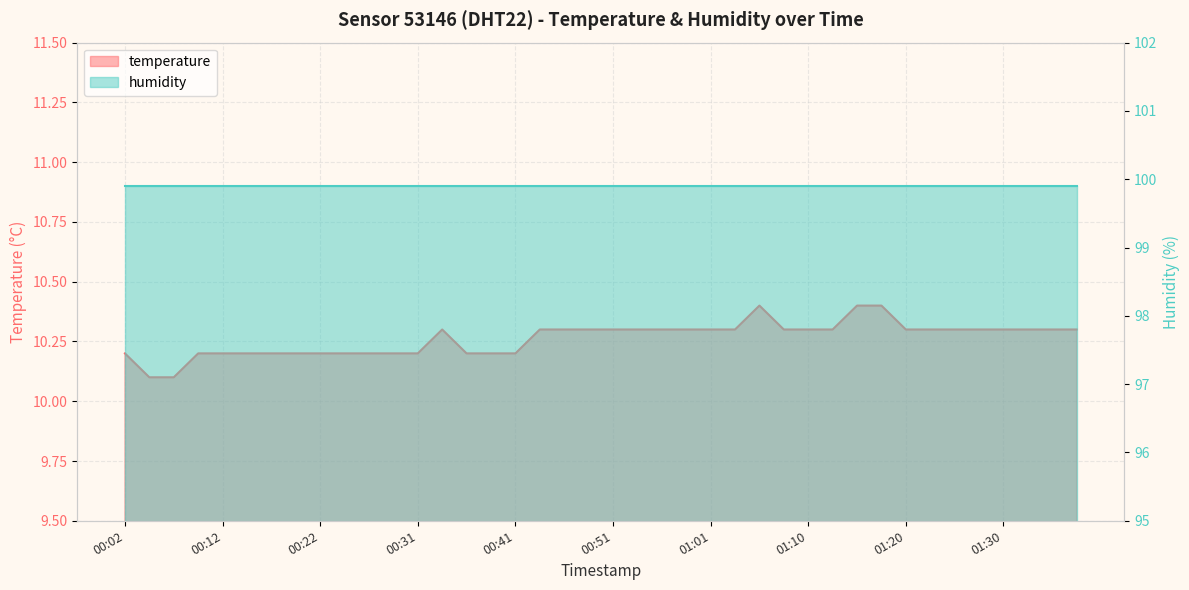

What is the sum of the values at 01:03 and 00:19?

20.5